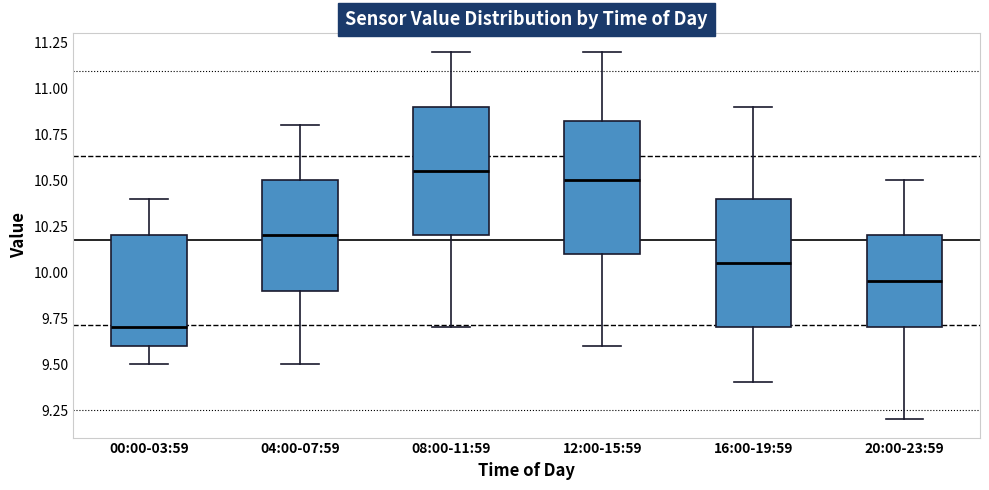

Reading left to right, read every box against the y-axis: the position of its median line, the range the box covers, and the ends of its whiskers. The values are not printed on the chart, so give them approximately, as read against the axis.

00:00-03:59: median 9.70, box 9.60 to 10.20, whiskers 9.50 to 10.40
04:00-07:59: median 10.20, box 9.90 to 10.50, whiskers 9.50 to 10.80
08:00-11:59: median 10.55, box 10.20 to 10.90, whiskers 9.70 to 11.20
12:00-15:59: median 10.50, box 10.10 to 10.85, whiskers 9.60 to 11.20
16:00-19:59: median 10.05, box 9.70 to 10.40, whiskers 9.40 to 10.90
20:00-23:59: median 9.95, box 9.70 to 10.20, whiskers 9.20 to 10.50